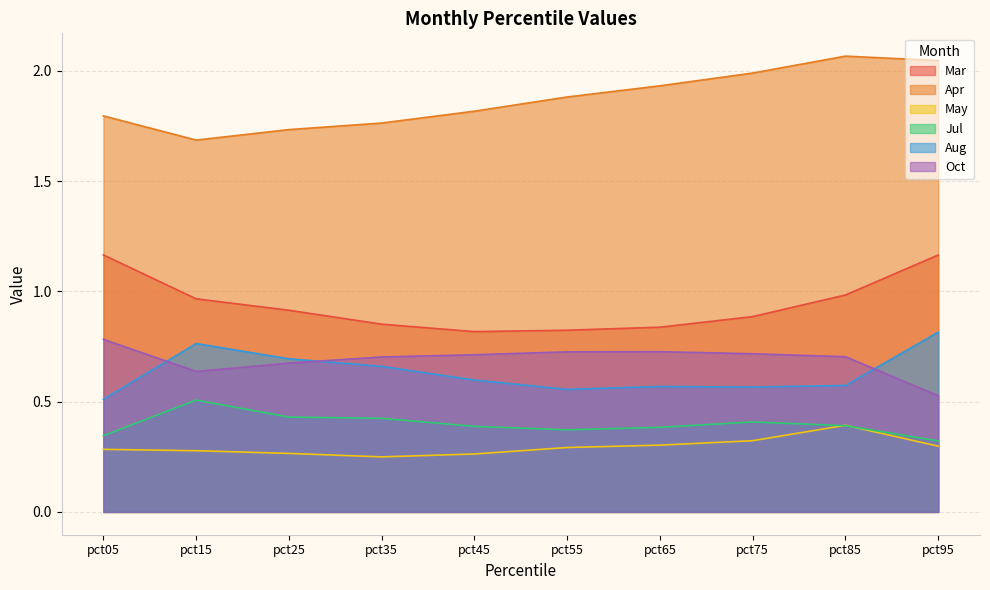

Reading right to left, what are all the values shown in this chart?

Mar: pct95=1.2	pct85=1.0	pct75=0.9	pct65=0.8	pct55=0.8	pct45=0.8	pct35=0.9	pct25=0.9	pct15=1.0	pct05=1.2
Apr: pct95=2.0	pct85=2.1	pct75=2.0	pct65=1.9	pct55=1.9	pct45=1.8	pct35=1.8	pct25=1.7	pct15=1.7	pct05=1.8
May: pct95=0.3	pct85=0.4	pct75=0.3	pct65=0.3	pct55=0.3	pct45=0.3	pct35=0.2	pct25=0.3	pct15=0.3	pct05=0.3
Jul: pct95=0.3	pct85=0.4	pct75=0.4	pct65=0.4	pct55=0.4	pct45=0.4	pct35=0.4	pct25=0.4	pct15=0.5	pct05=0.3
Aug: pct95=0.8	pct85=0.6	pct75=0.6	pct65=0.6	pct55=0.6	pct45=0.6	pct35=0.7	pct25=0.7	pct15=0.8	pct05=0.5
Oct: pct95=0.5	pct85=0.7	pct75=0.7	pct65=0.7	pct55=0.7	pct45=0.7	pct35=0.7	pct25=0.7	pct15=0.6	pct05=0.8